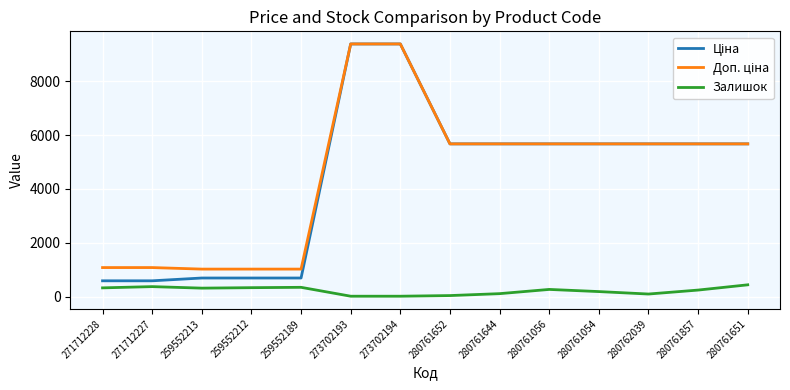

What is the difference between the second highest and second lowest values in the Залишок series?

356.0